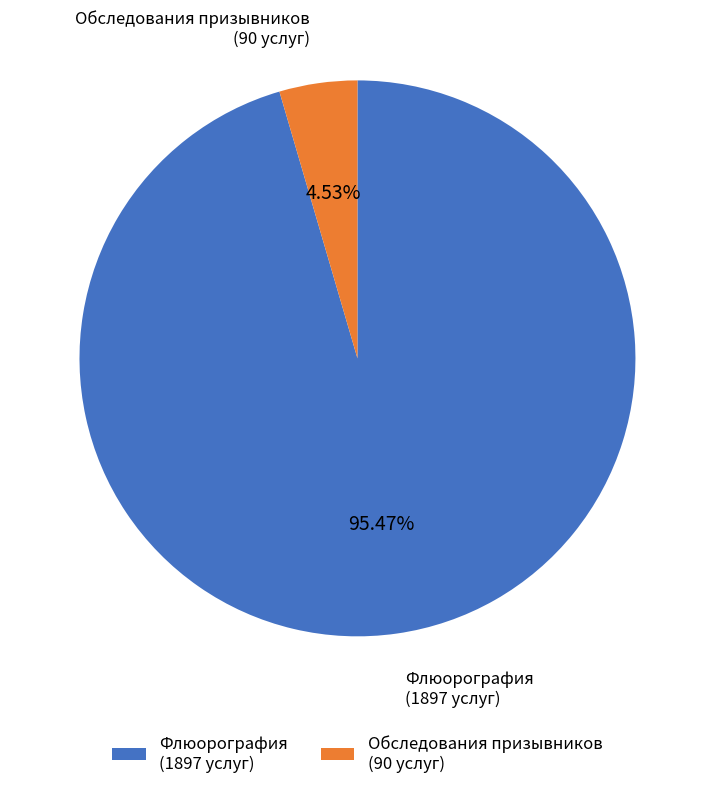

What is the smallest slice in the pie chart?

Обследования призывников